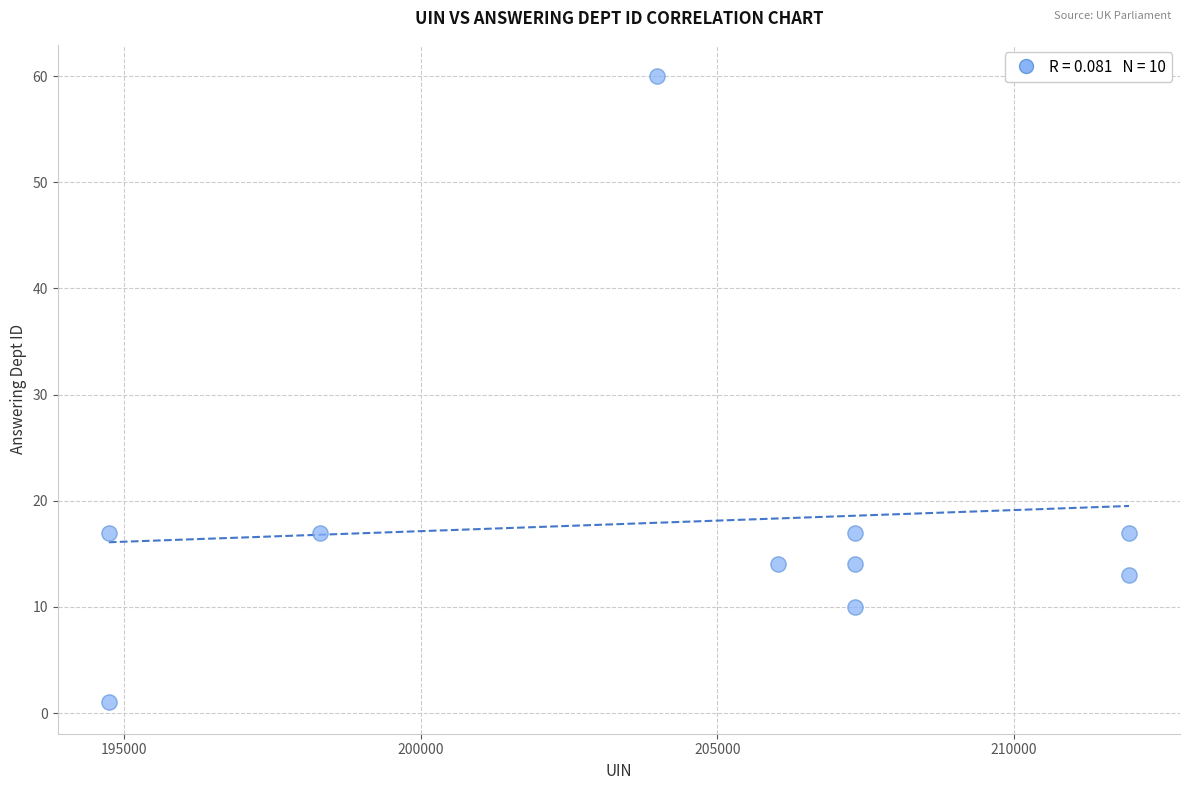

What is the average X value?

204360